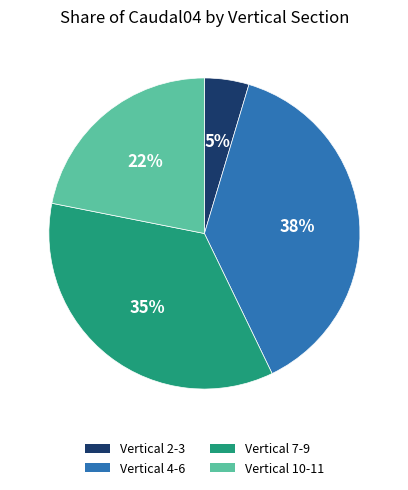

Is there any slice that represents more than half of the pie?

No